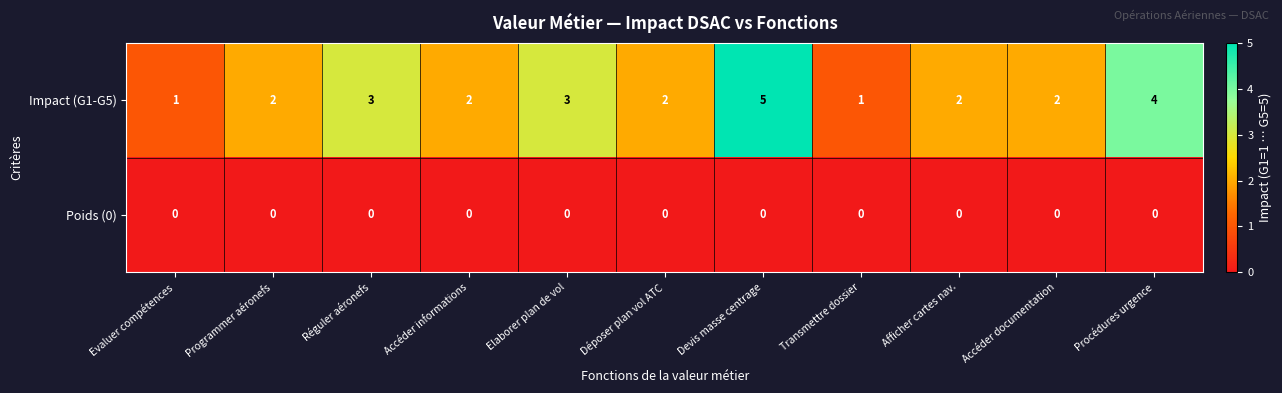

The value of Impact (G1-G5) at Transmettre dossier is 2. True or false?

False